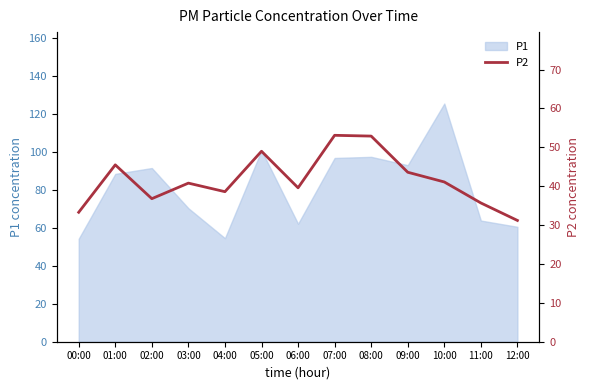

What is the label of the 13th point from the left?

12:00